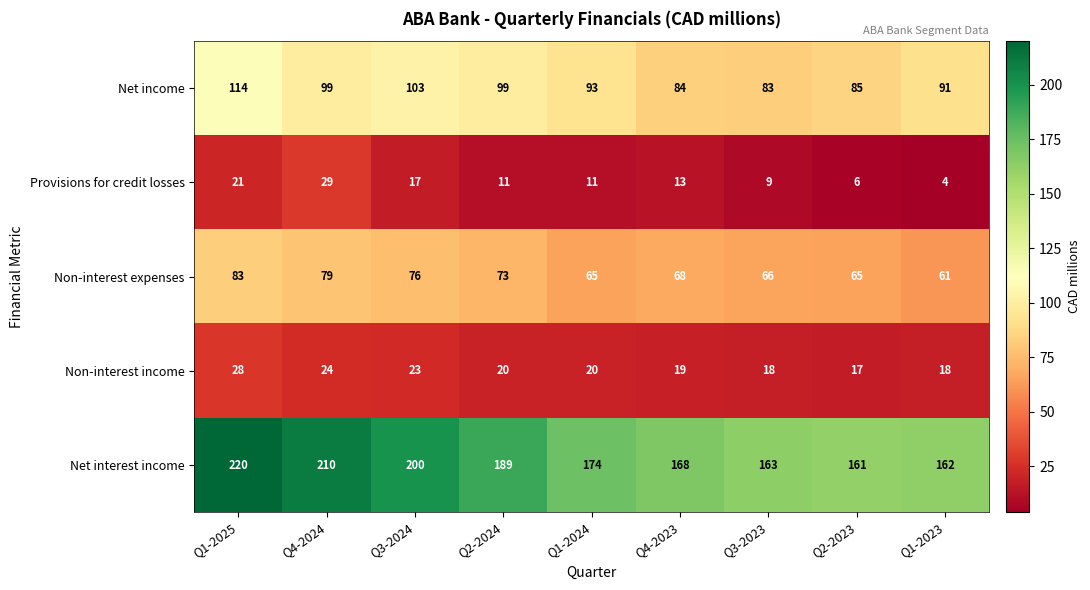

The Provisions for credit losses series shows 11 at Q1-2024. True or false?

True